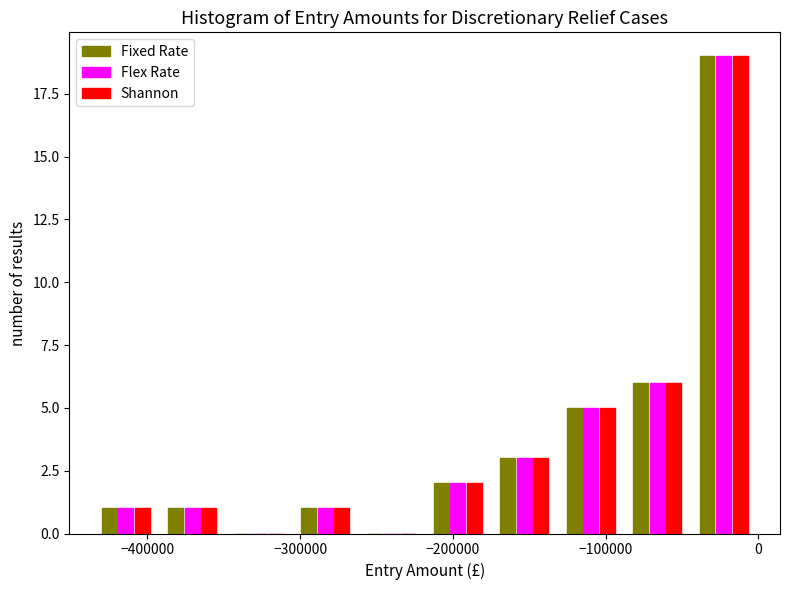

Reading left to right, list every range on the x-axis with the height of the bar of each series over it. Neither the bar edges nor the heights are printed on the chart, so give them approximately, as read against the axes.

-440000 to -390000: Fixed Rate=1	Flex Rate=1	Shannon=1
-390000 to -350000: Fixed Rate=1	Flex Rate=1	Shannon=1
-350000 to -310000: Fixed Rate=0	Flex Rate=0	Shannon=0
-310000 to -260000: Fixed Rate=1	Flex Rate=1	Shannon=1
-260000 to -220000: Fixed Rate=0	Flex Rate=0	Shannon=0
-220000 to -170000: Fixed Rate=2	Flex Rate=2	Shannon=2
-170000 to -130000: Fixed Rate=3	Flex Rate=3	Shannon=3
-130000 to -90000: Fixed Rate=5	Flex Rate=5	Shannon=5
-90000 to -40000: Fixed Rate=6	Flex Rate=6	Shannon=6
-40000 to 0: Fixed Rate=19	Flex Rate=19	Shannon=19